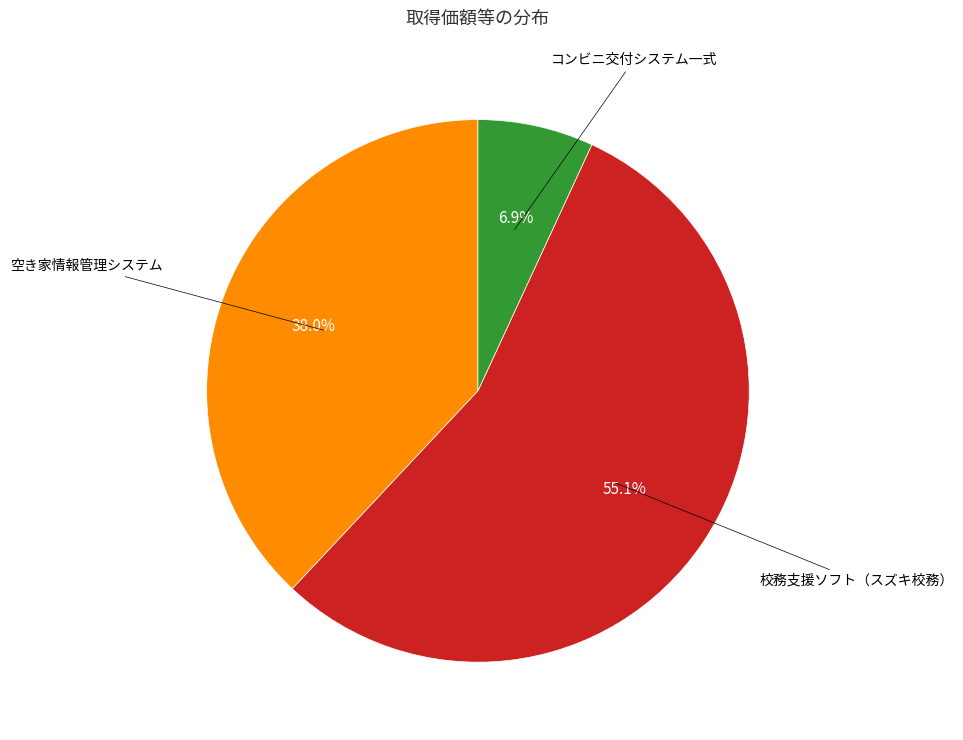

Is there any slice that represents more than half of the pie?

Yes